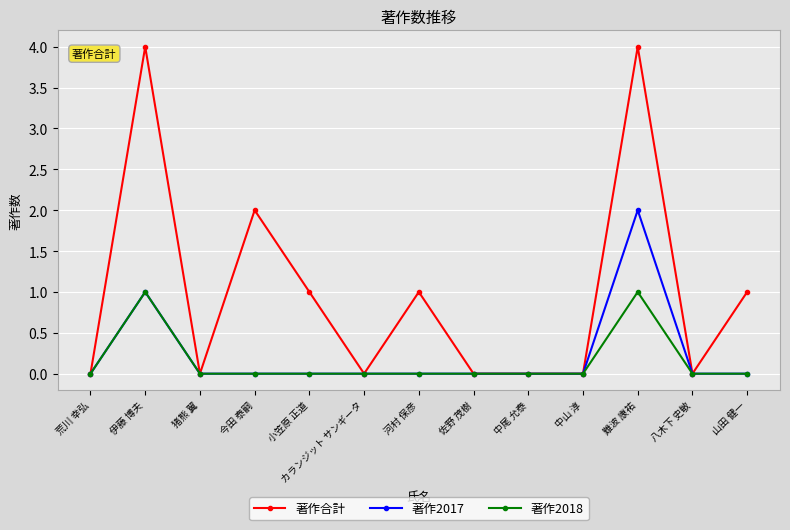

List the series in order of their peak value, lowest first.

著作2018, 著作2017, 著作合計